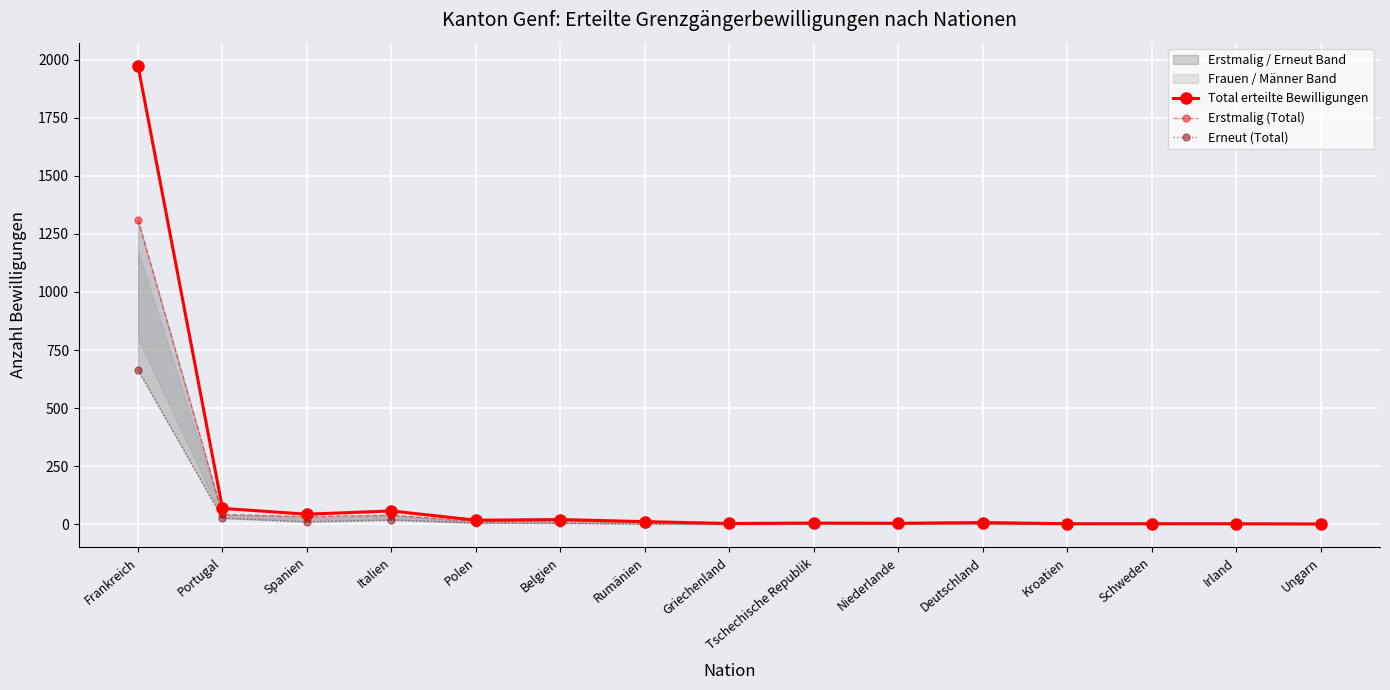

Reading left to right, what are all the values shown in this chart?

Total erteilte Bewilligungen: Frankreich=1975	Portugal=68	Spanien=43	Italien=57	Polen=17	Belgien=20	Rumänien=11	Griechenland=3	Tschechische Republik=5	Niederlande=4	Deutschland=7	Kroatien=2	Schweden=2	Irland=2	Ungarn=1
Erstmalig (Total): Frankreich=1311	Portugal=42	Spanien=33	Italien=39	Polen=12	Belgien=16	Rumänien=10	Griechenland=3	Tschechische Republik=4	Niederlande=2	Deutschland=6	Kroatien=2	Schweden=1	Irland=2	Ungarn=1
Erneut (Total): Frankreich=664	Portugal=26	Spanien=10	Italien=18	Polen=5	Belgien=4	Rumänien=1	Griechenland=0	Tschechische Republik=1	Niederlande=2	Deutschland=1	Kroatien=0	Schweden=1	Irland=0	Ungarn=0